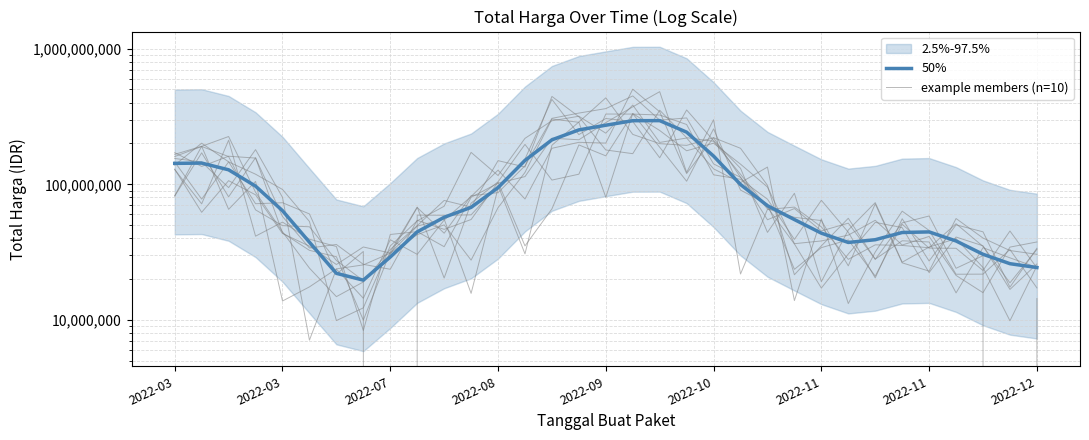

Between which two adjacent categories do 50% and example members (n=10) first intersect?

2022-03 and 2022-03